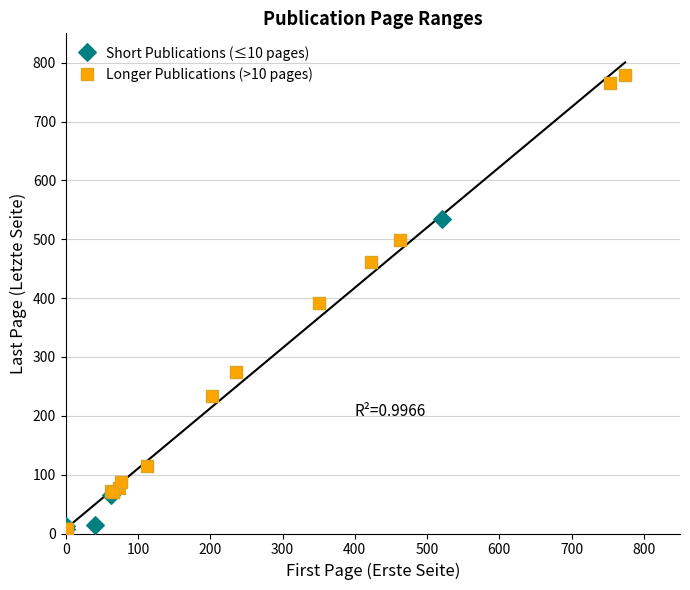

What are all the series names shown in the legend?

Short Publications (≤10 pages), Longer Publications (>10 pages)